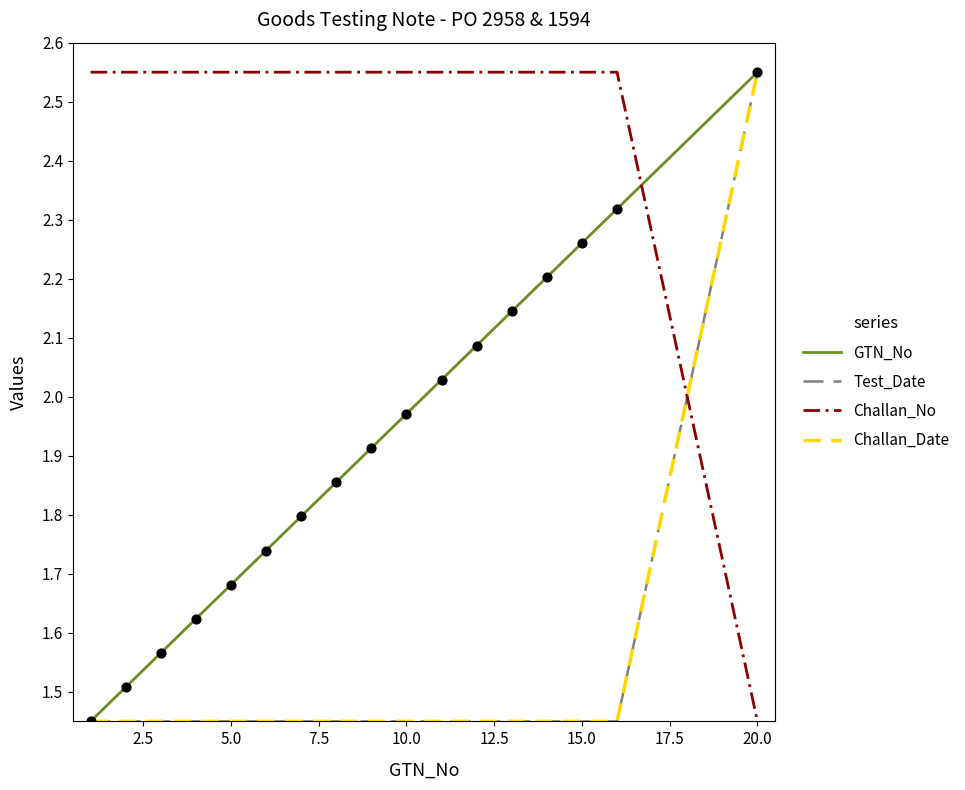

Which series has the largest total across all categories?

Challan_No